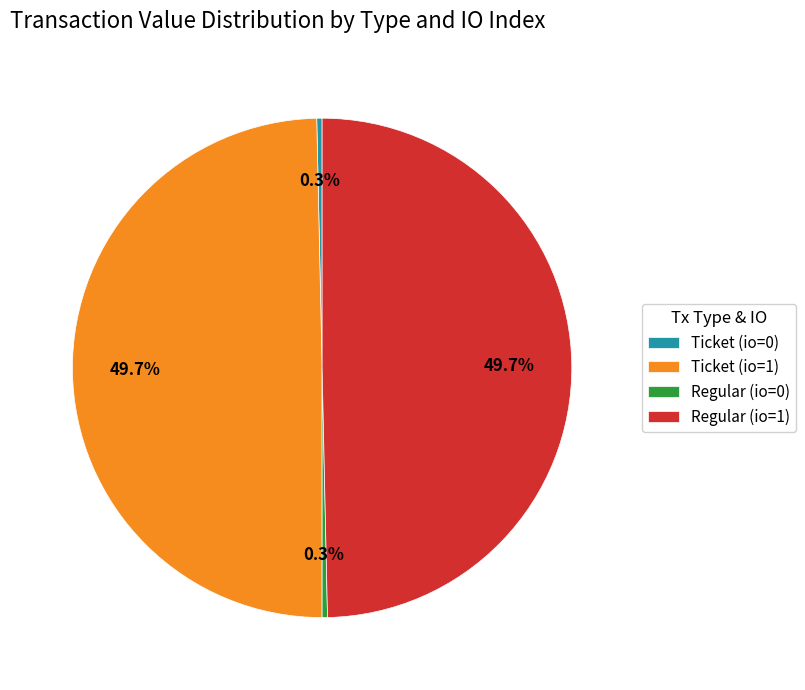

To the nearest percent, what percentage of the pie is Ticket (io=1)?

50%